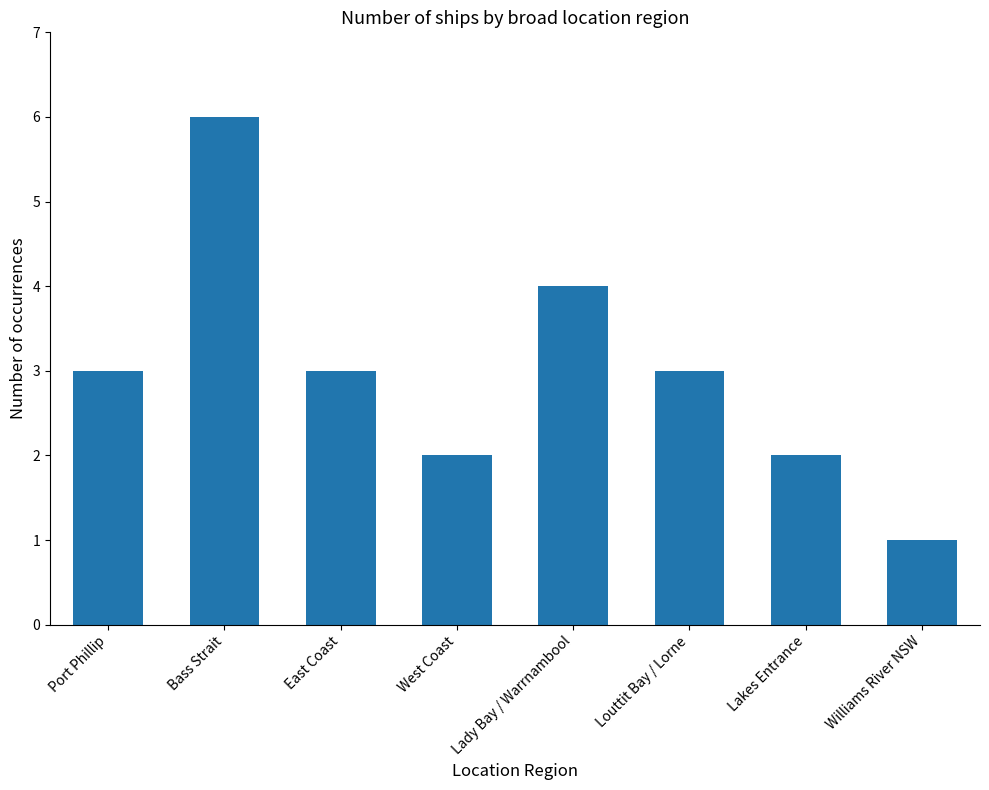

Approximately how many times larger is the value at Port Phillip compared to Louttit Bay / Lorne?

1.0